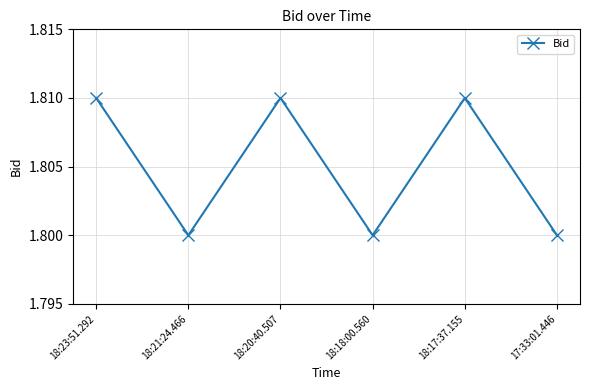

Where is the first local minimum?

18:21:24.466